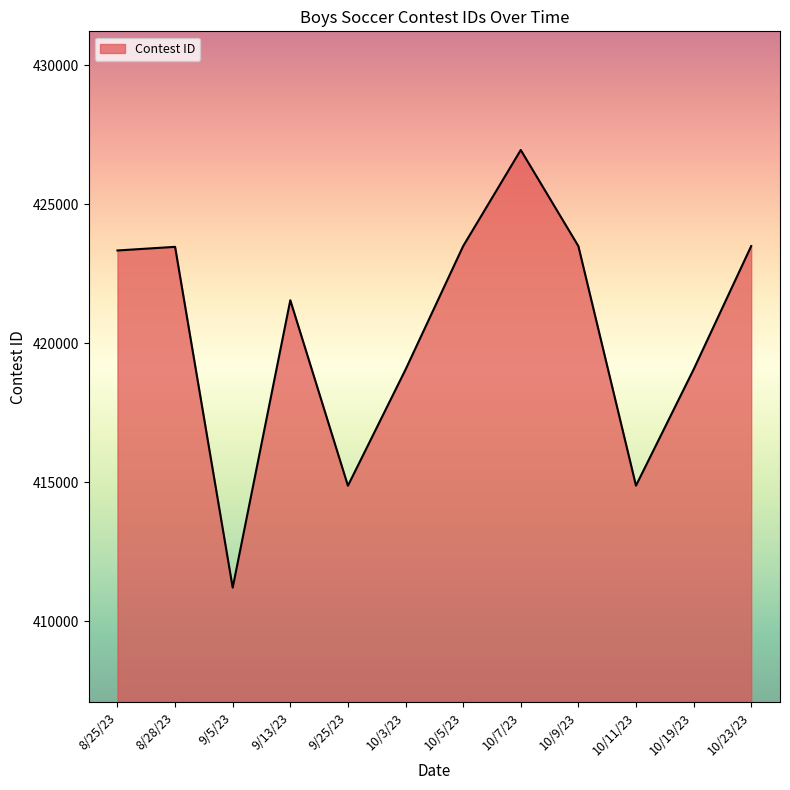

Count the number of data series in this chart.

1